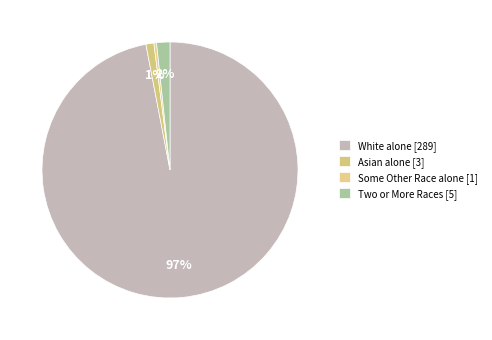

Does any single category account for the majority?

Yes